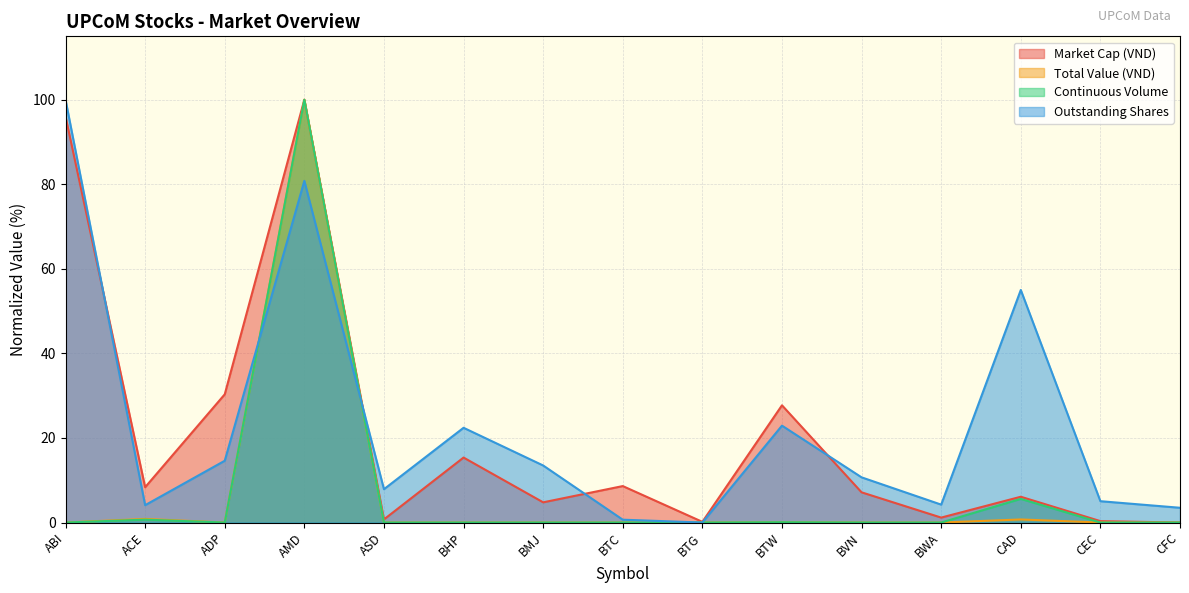

Where is the first local maximum for Total Value (VND)?

ACE